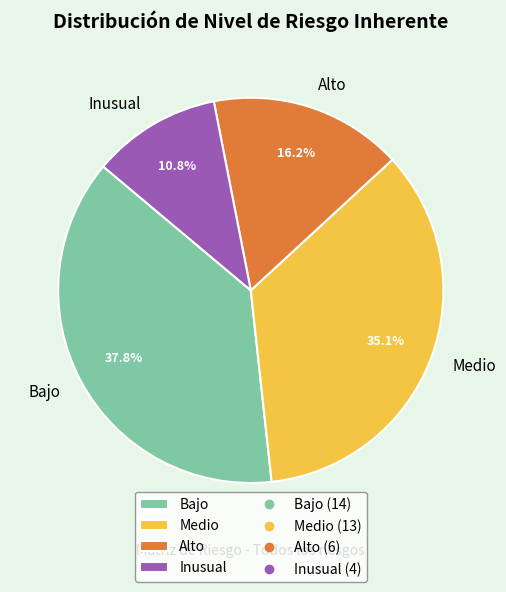

Approximately how many times larger is the value at Bajo compared to Alto?

2.3